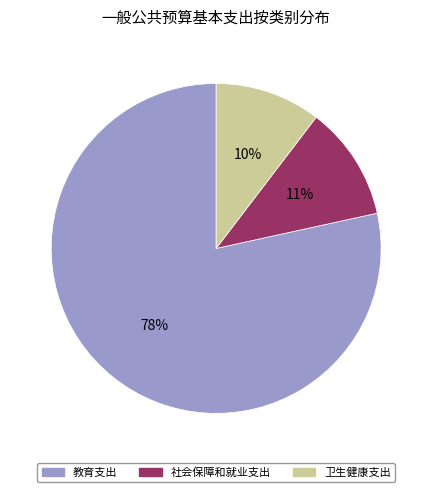

True or false: 卫生健康支出 accounts for 18% of the total.

False